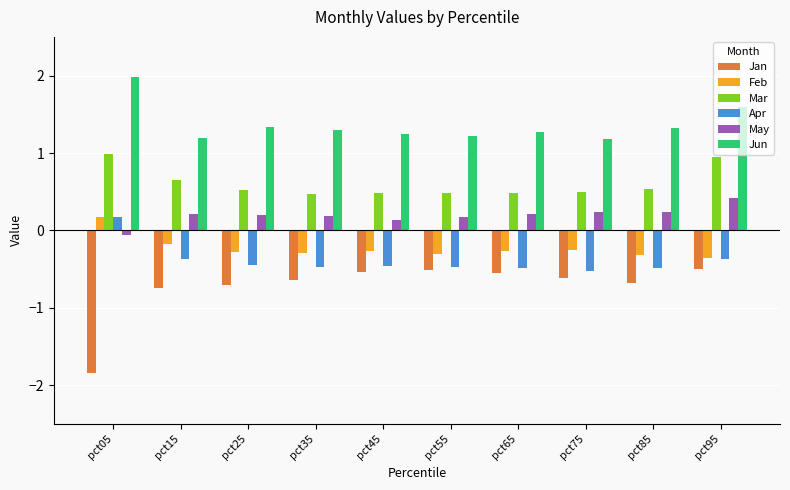

What is the spread (max minus min) of values at pct15?

1.9